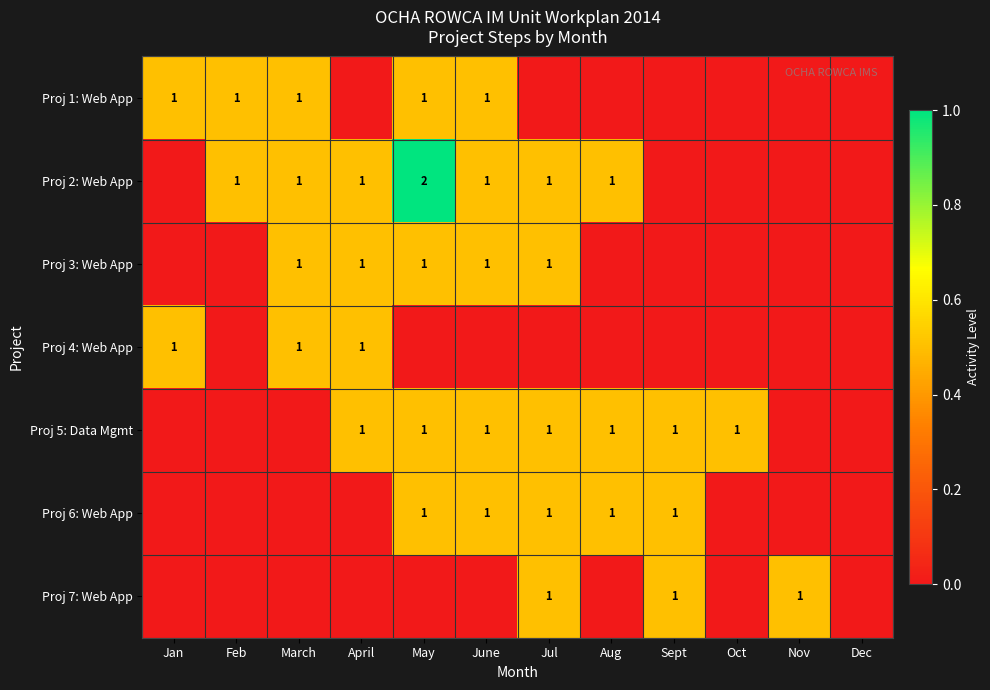

True or false: Proj 2: Web App has a value of 1 at Jul.

True